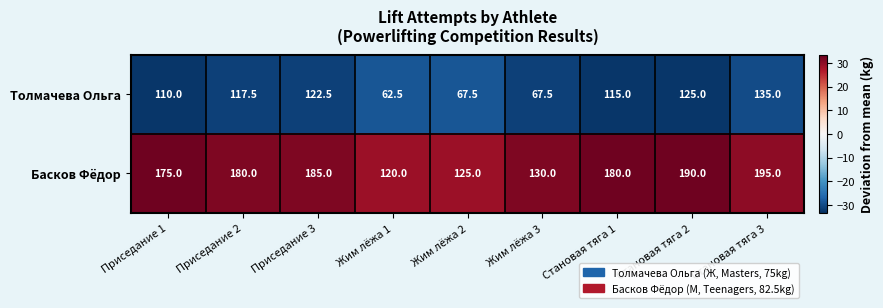

Rank the series by their average value, from lowest to highest.

Толмачева Ольга, Басков Фёдор